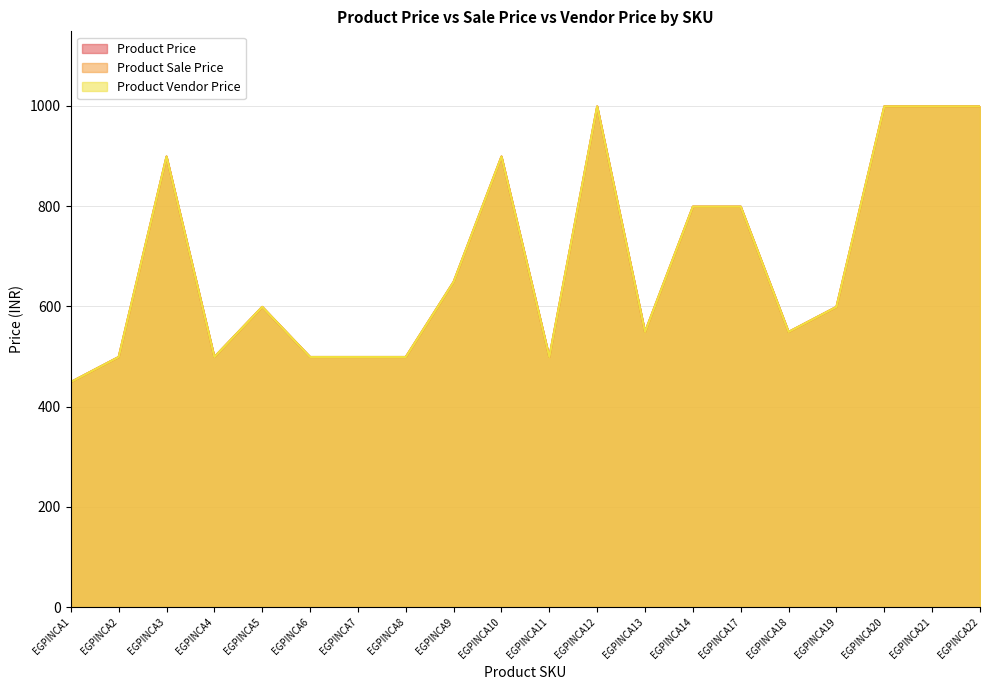

Reading left to right, extract all data points from this chart.

Product Price: 449	499	899	499	599	499	499	499	649	899	499	999	549	799	799	549	599	999	999	999
Product Sale Price: 449	499	899	499	599	499	499	499	649	899	499	999	549	799	799	549	599	999	999	999
Product Vendor Price: 449	499	899	499	599	499	499	499	649	899	499	999	549	799	799	549	599	999	999	999